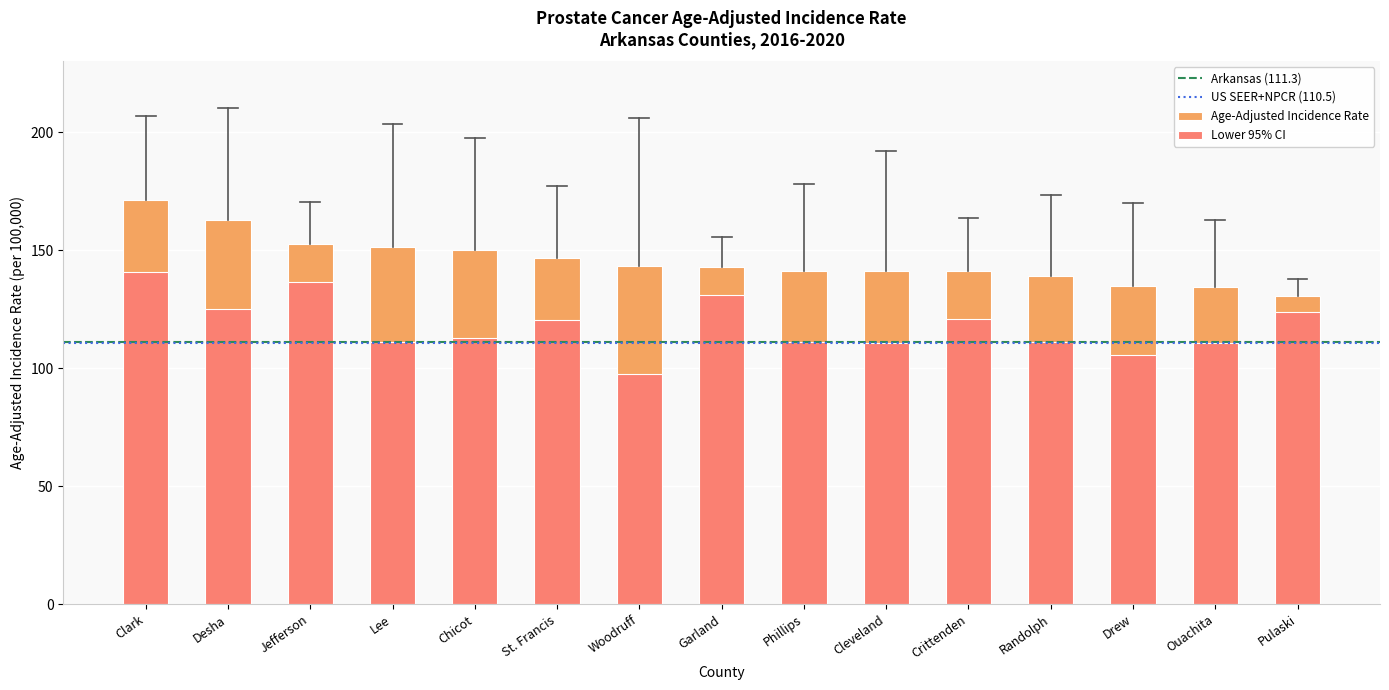

List the series in order of their overall mean, lowest first.

Lower 95% CI, Age-Adjusted Incidence Rate